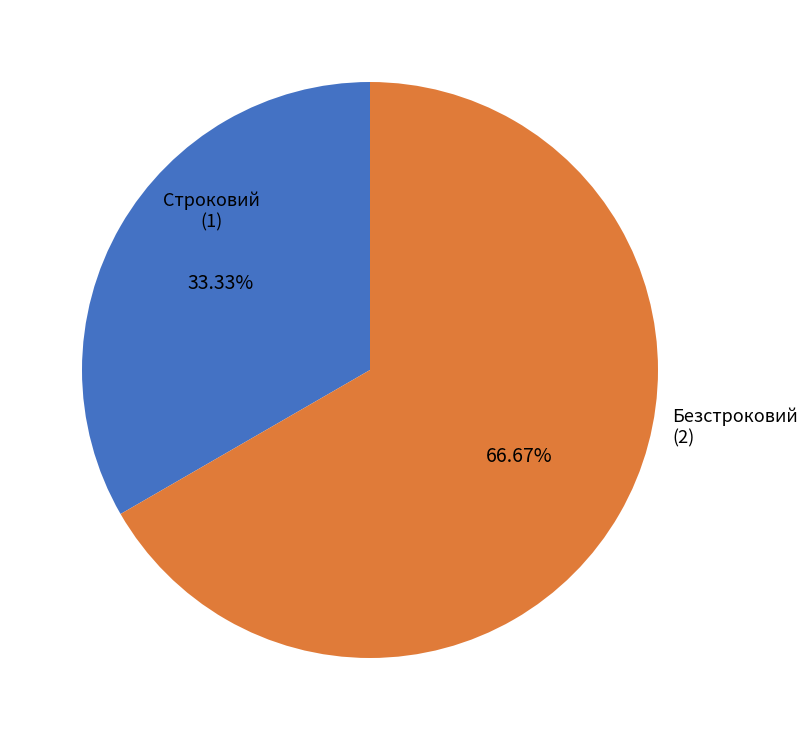

How many slices are in this pie chart?

2